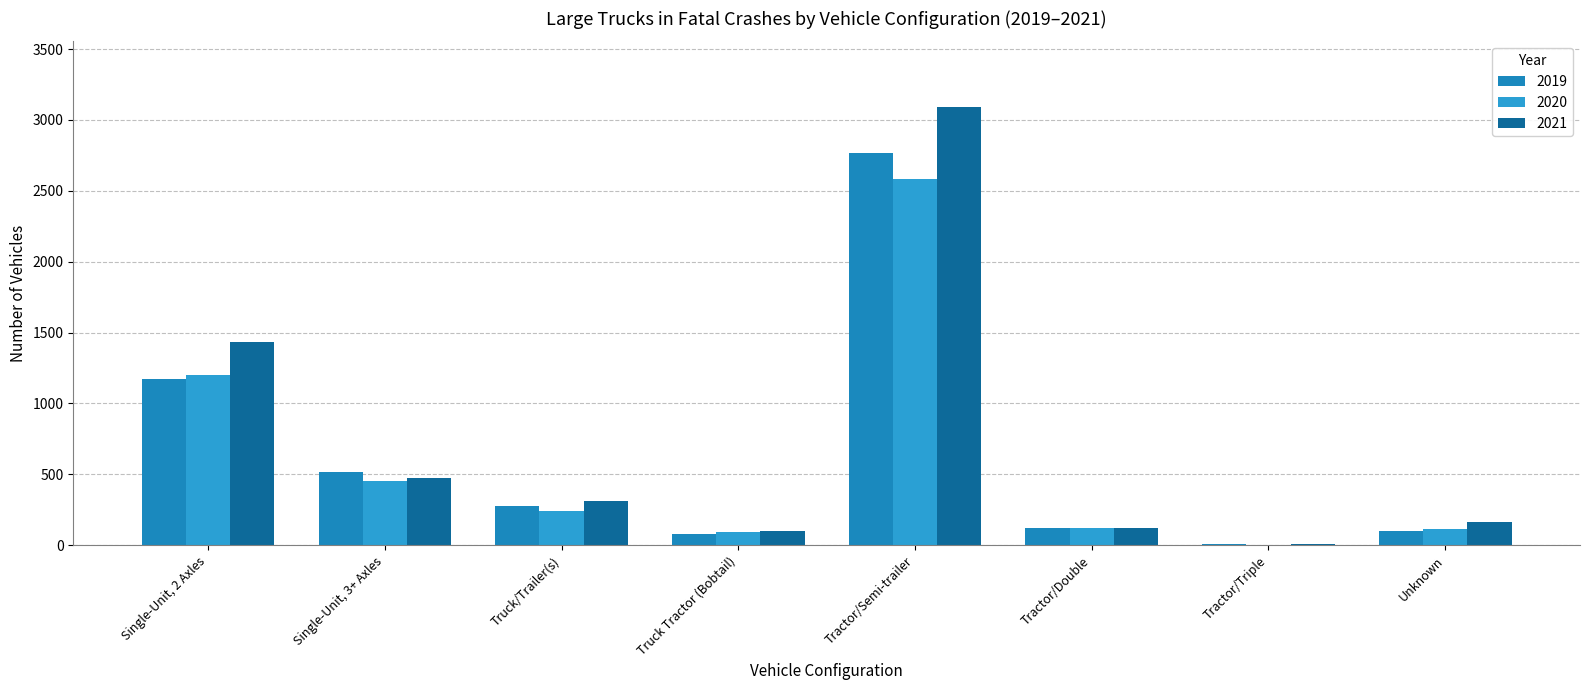

What position from the left is Single-Unit, 3+ Axles?

2